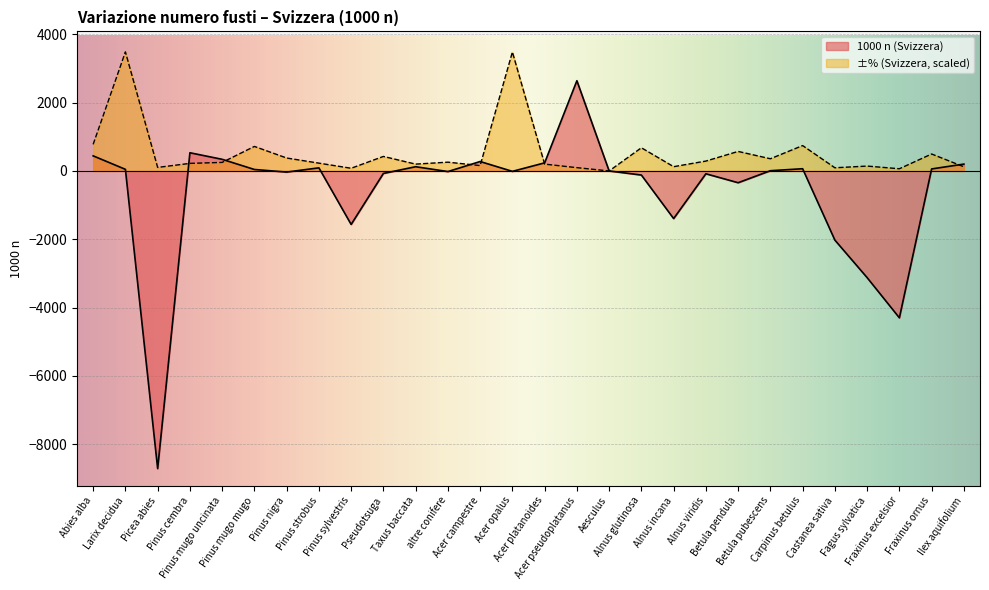

Reading left to right, list all the values displayed in this chart.

1000 n (Svizzera): Abies alba=442.0	Larix decidua=47.0	Picea abies=-8719.0	Pinus cembra=533.0	Pinus mugo uncinata=341.0	Pinus mugo mugo=43.0	Pinus nigra=-33.0	Pinus strobus=91.0	Pinus sylvestris=-1567.0	Pseudotsuga=-73.0	Taxus baccata=124.0	altre conifere=-18.0	Acer campestre=276.0	Acer opalus=-12.0	Acer platanoides=237.0	Acer pseudoplatanus=2643.0	Aesculus=0.0	Alnus glutinosa=-120.0	Alnus incana=-1395.0	Alnus viridis=-83.0	Betula pendula=-345.0	Betula pubescens=7.0	Carpinus betulus=65.0	Castanea sativa=-2026.0	Fagus sylvatica=-3125.0	Fraxinus excelsior=-4302.0	Fraxinus ornus=59.0	Ilex aquifolium=201.0
±% (Svizzera): Abies alba=779.0	Larix decidua=3487.6	Picea abies=103.6	Pinus cembra=221.5	Pinus mugo uncinata=250.1	Pinus mugo mugo=718.2	Pinus nigra=378.8	Pinus strobus=228.7	Pinus sylvestris=78.6	Pseudotsuga=425.2	Taxus baccata=200.1	altre conifere=257.3	Acer campestre=157.2	Acer opalus=3484.0	Acer platanoides=200.1	Acer pseudoplatanus=96.5	Aesculus=0.0	Alnus glutinosa=678.9	Alnus incana=125.1	Alnus viridis=289.4	Betula pendula=571.7	Betula pubescens=357.3	Carpinus betulus=743.3	Castanea sativa=92.9	Fagus sylvatica=142.9	Fraxinus excelsior=64.3	Fraxinus ornus=496.7	Ilex aquifolium=121.5